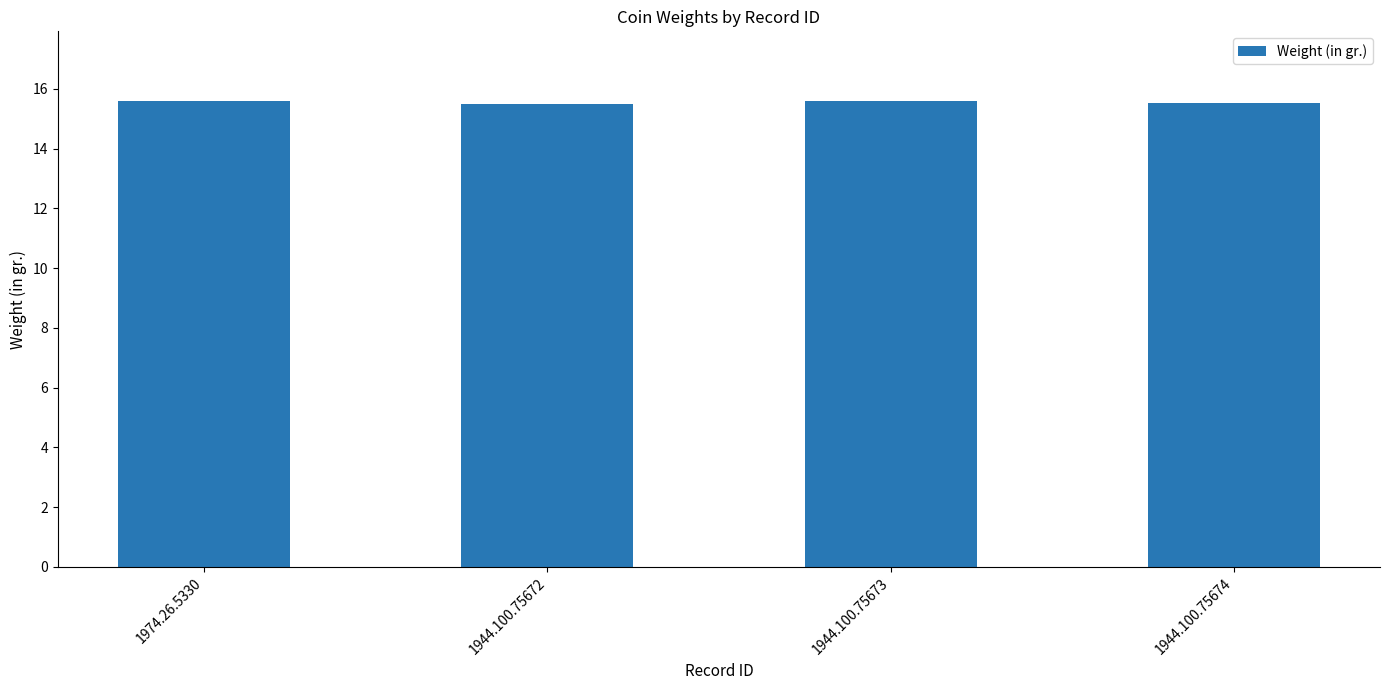

What is the difference between the values at 1944.100.75673 and 1944.100.75674?

0.1